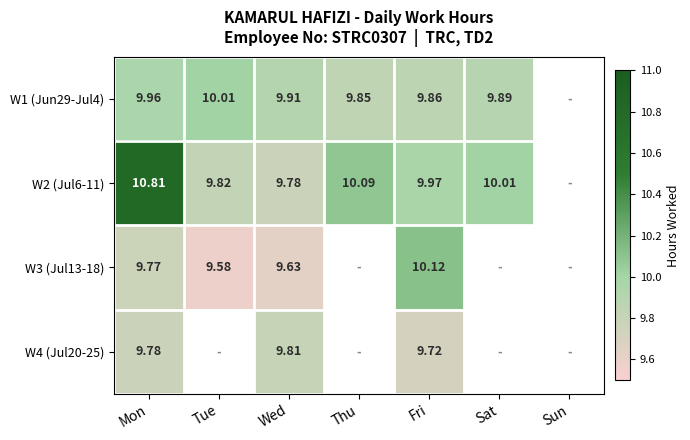

Is the value of W3 (Jul13-18) at Fri greater than the value of W2 (Jul6-11) at Sat?

Yes